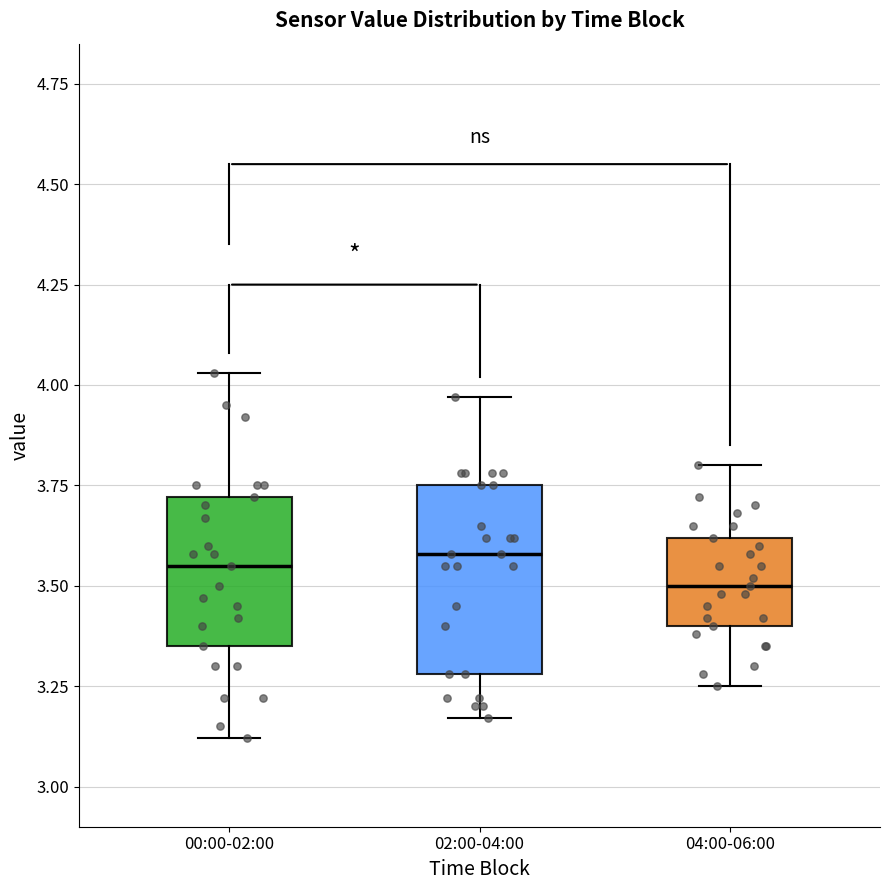

Where does the lower whisker of the box for 04:00-06:00 end on the y-axis? The values are not printed on the chart, so give them approximately, as read against the axis.

3.25